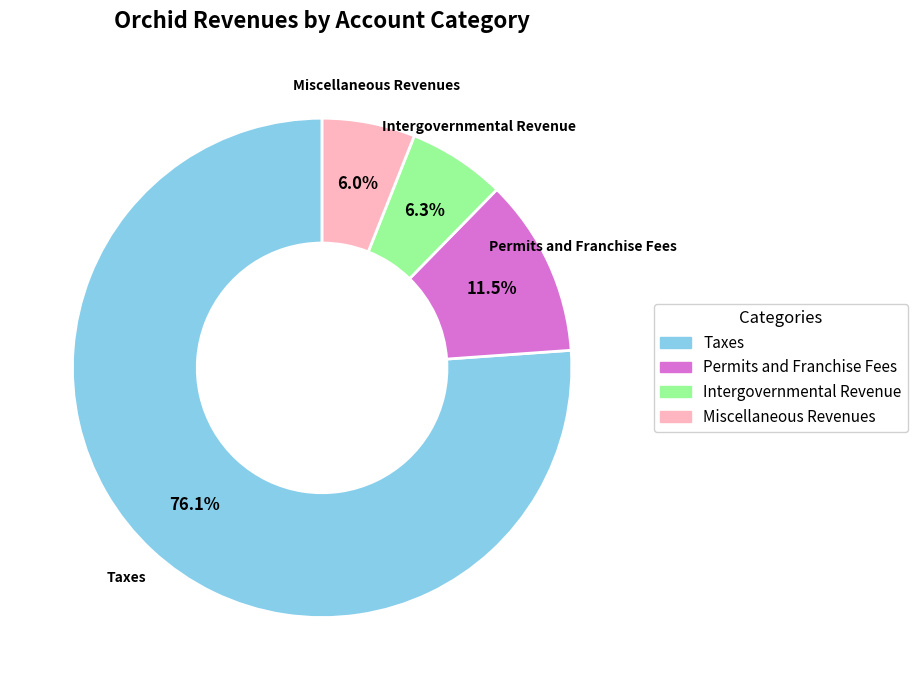

Which category has the biggest portion of the pie?

Taxes